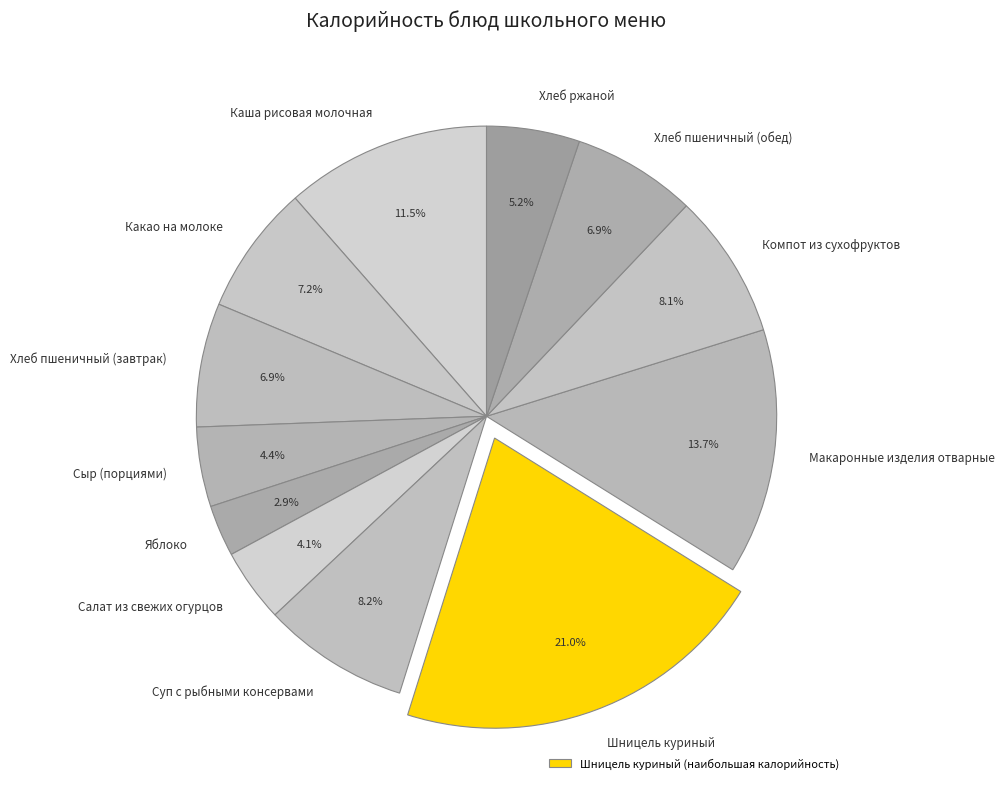

Is the sum of Суп с рыбными консервами and Салат из свежих огурцов greater than half?

No